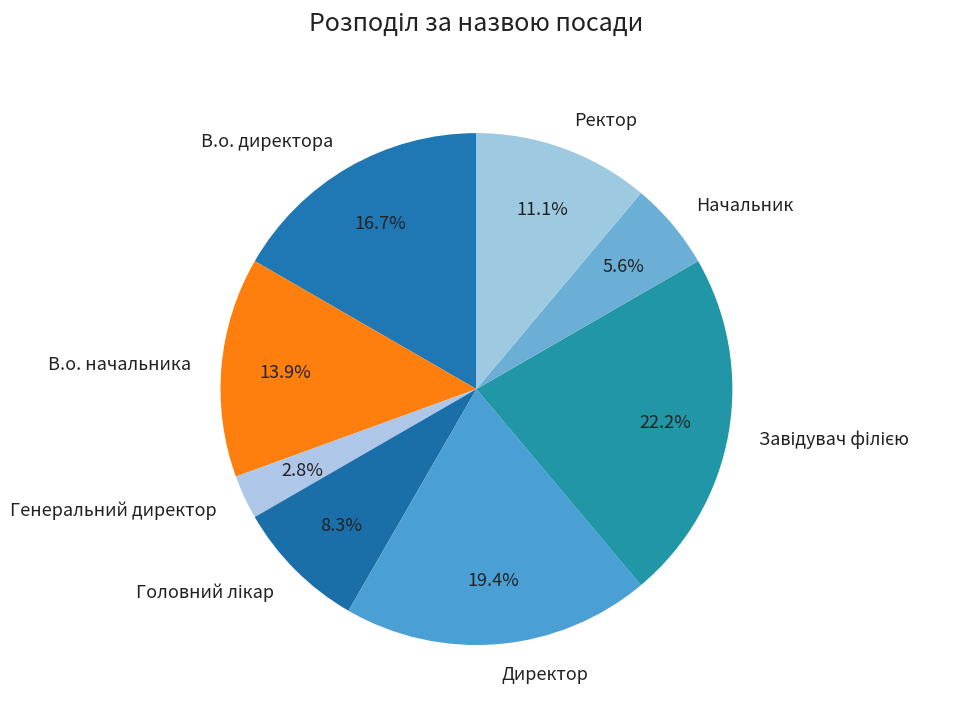

What is the ratio of the value at В.о. директора to the value at Начальник?

3.0